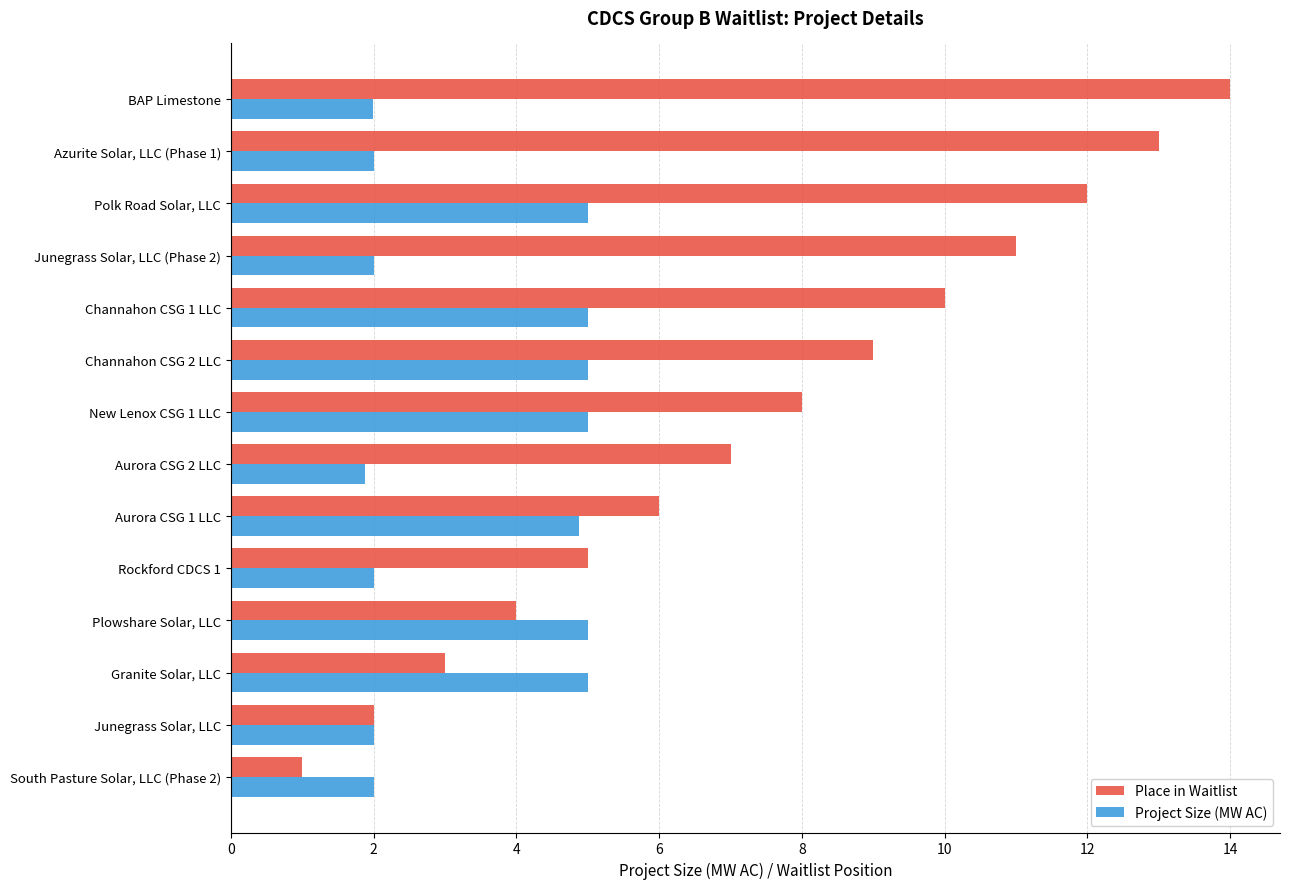

List the labels in order of Place in Waitlist value, largest first.

BAP Limestone, Azurite Solar, LLC (Phase 1), Polk Road Solar, LLC, Junegrass Solar, LLC (Phase 2), Channahon CSG 1 LLC, Channahon CSG 2 LLC, New Lenox CSG 1 LLC, Aurora CSG 2 LLC, Aurora CSG 1 LLC, Rockford CDCS 1, Plowshare Solar, LLC, Granite Solar, LLC, Junegrass Solar, LLC, South Pasture Solar, LLC (Phase 2)